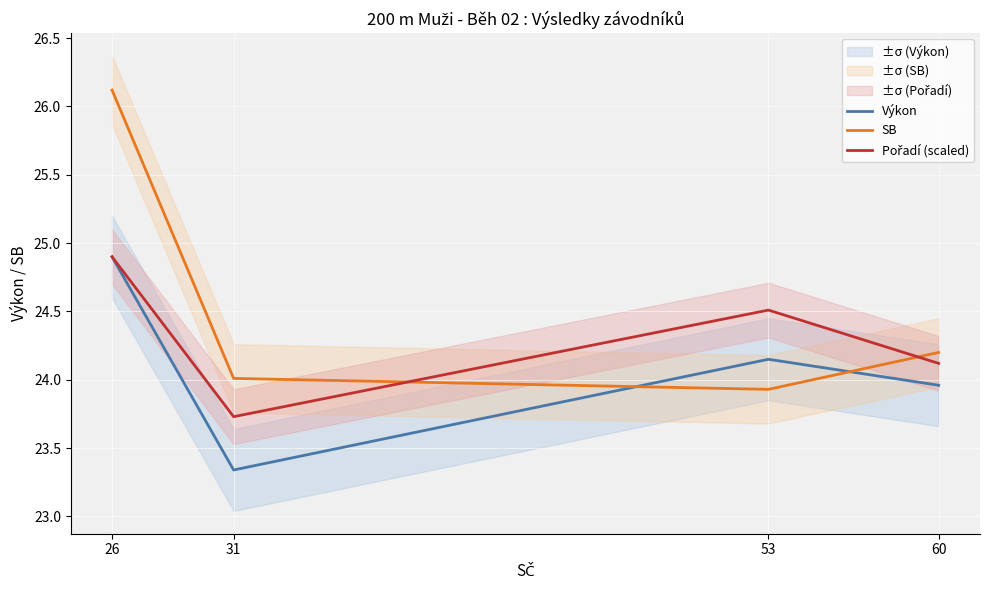

What is the total value across all series at 26?

75.9